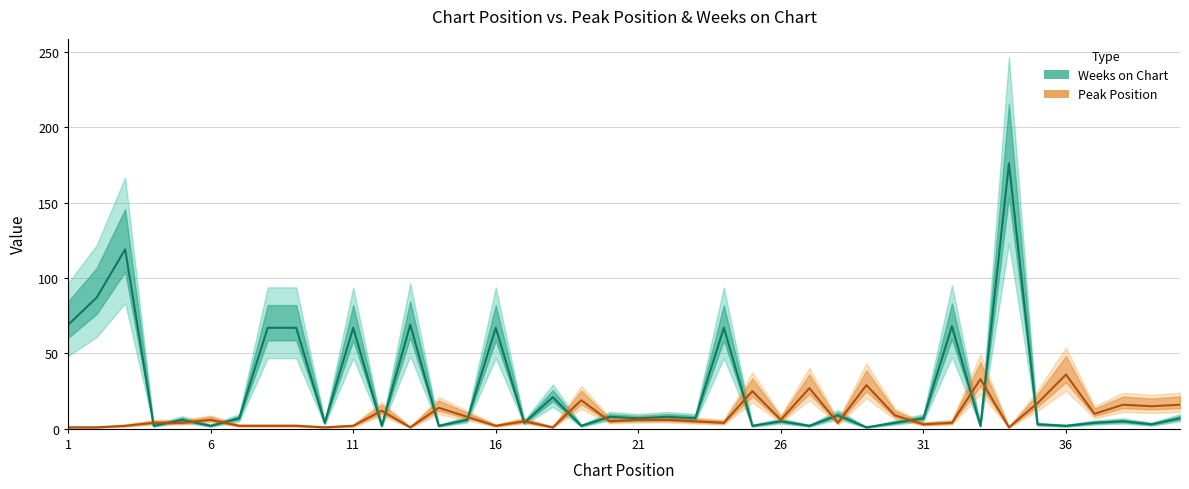

How many distinct data groups are displayed?

2